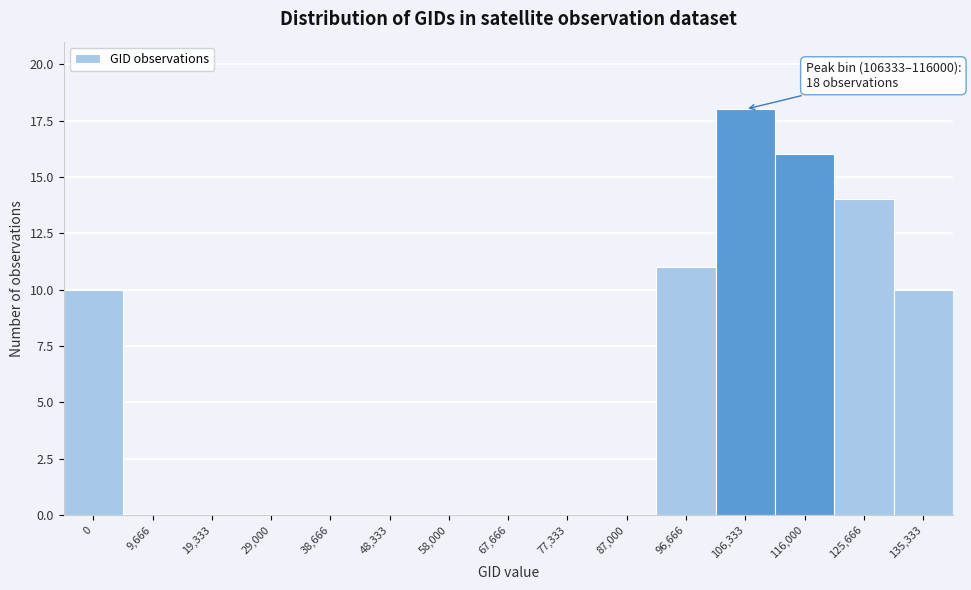

Reading right to left, extract all data points from this chart.

135,333=10	125,666=14	116,000=16	106,333=18	96,666=11	87,000=0	77,333=0	67,666=0	58,000=0	48,333=0	38,666=0	29,000=0	19,333=0	9,666=0	0=10